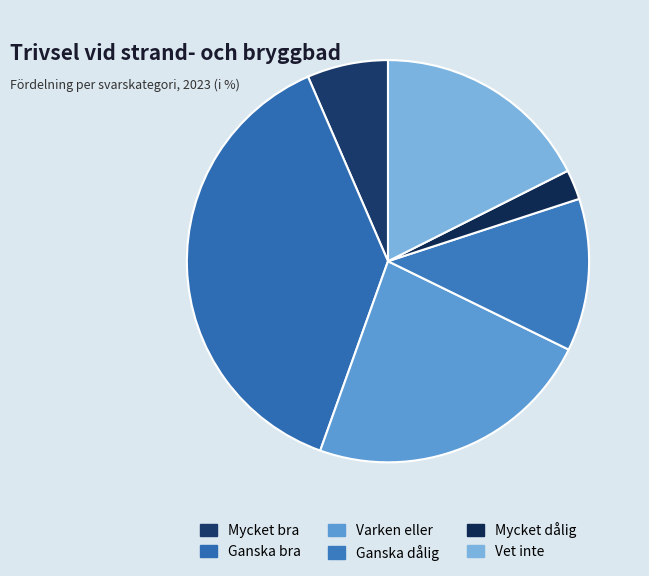

Which slice is the largest?

Ganska bra